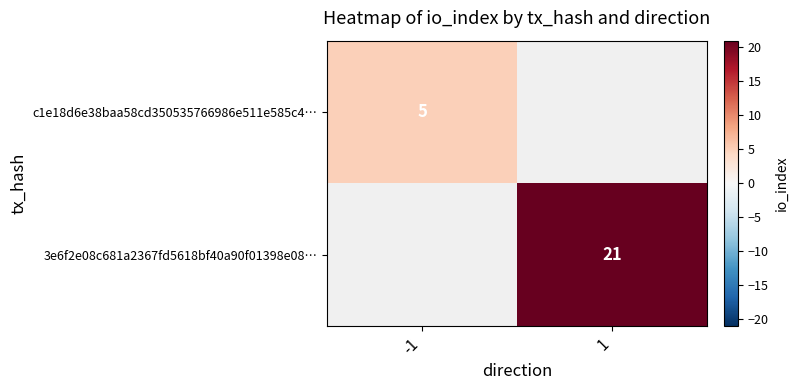

The 3e6f2e08c681a2367fd5618bf40a90f01398e08… series shows 28 at 1. True or false?

False